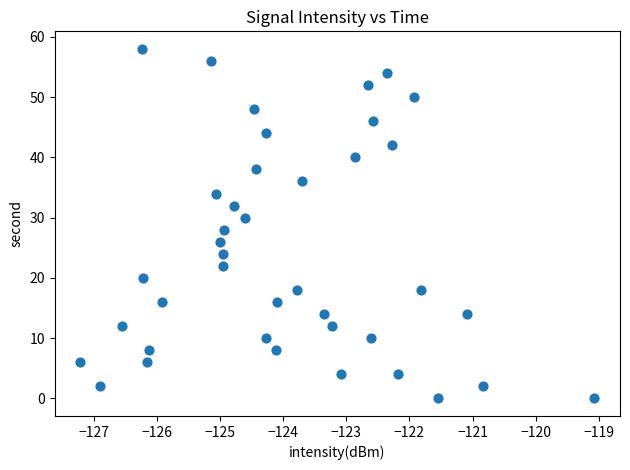

What is the range of Y values (max minus min)?

58